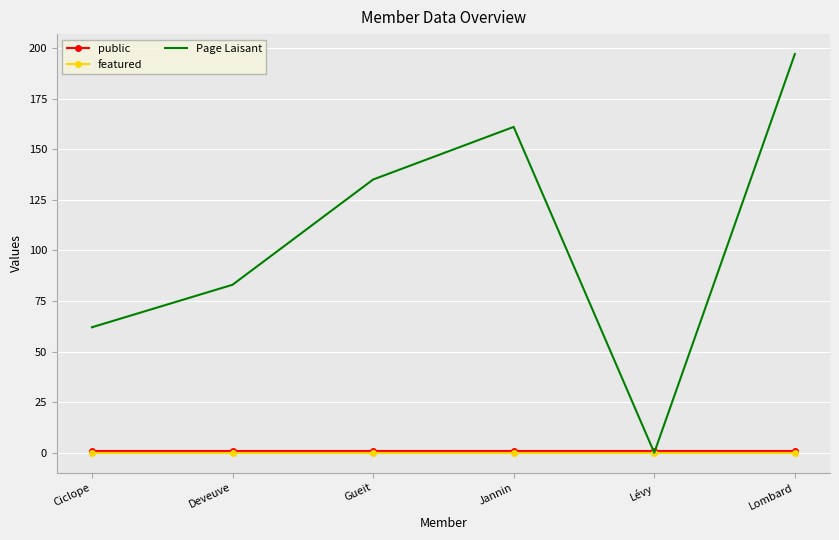

What is the maximum value shown in the chart?

197